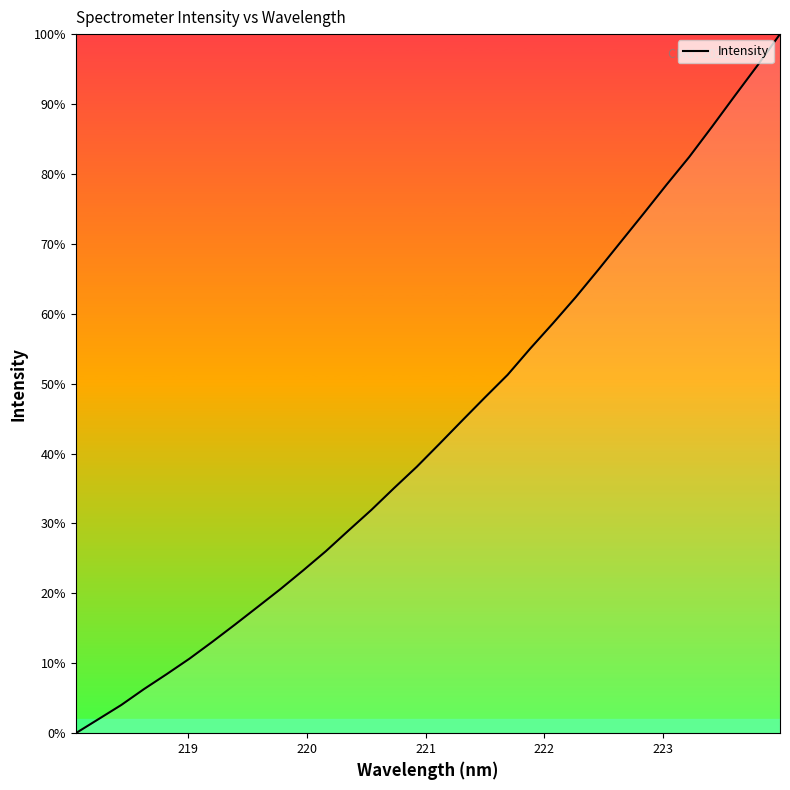

Is this an area chart (filled region under the line)?

Yes